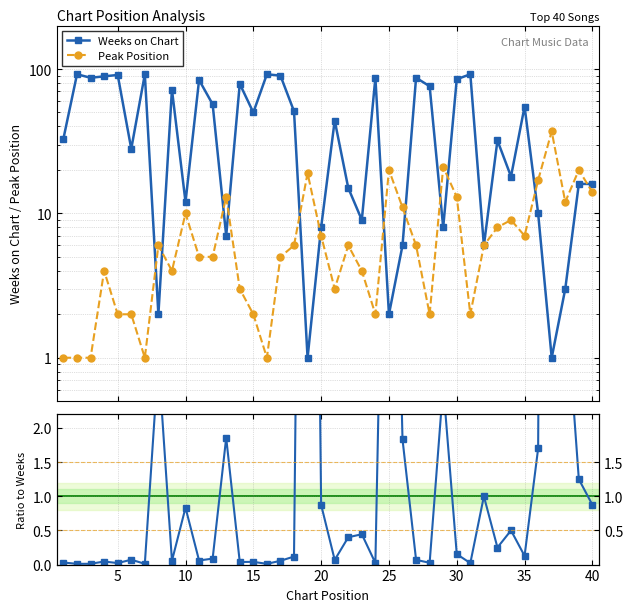

Count the number of categories in the chart.

40